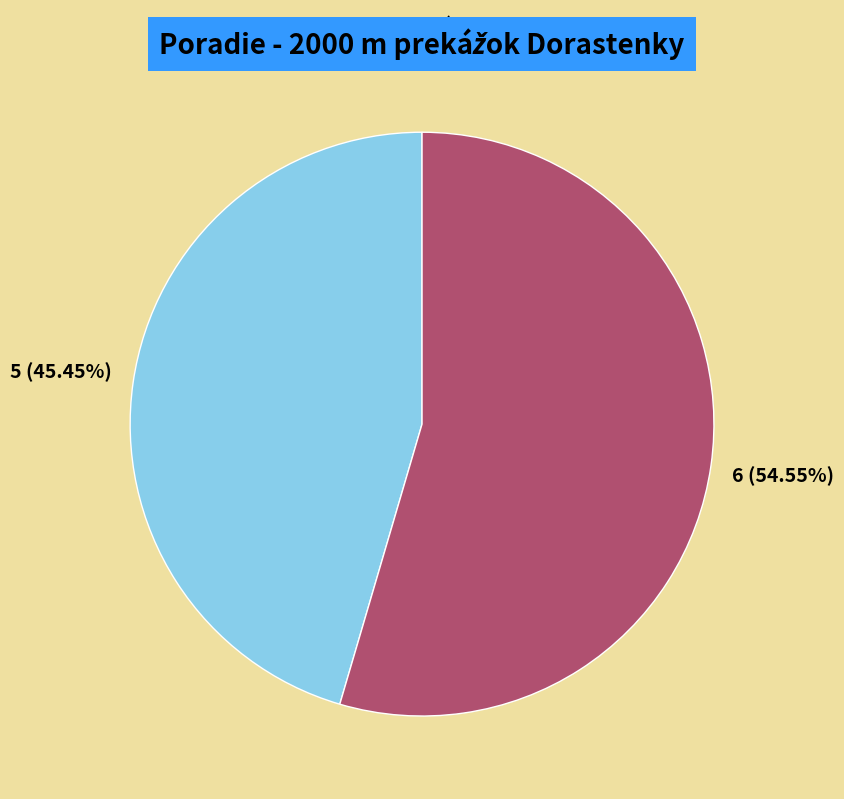

Is there any slice that represents more than half of the pie?

Yes